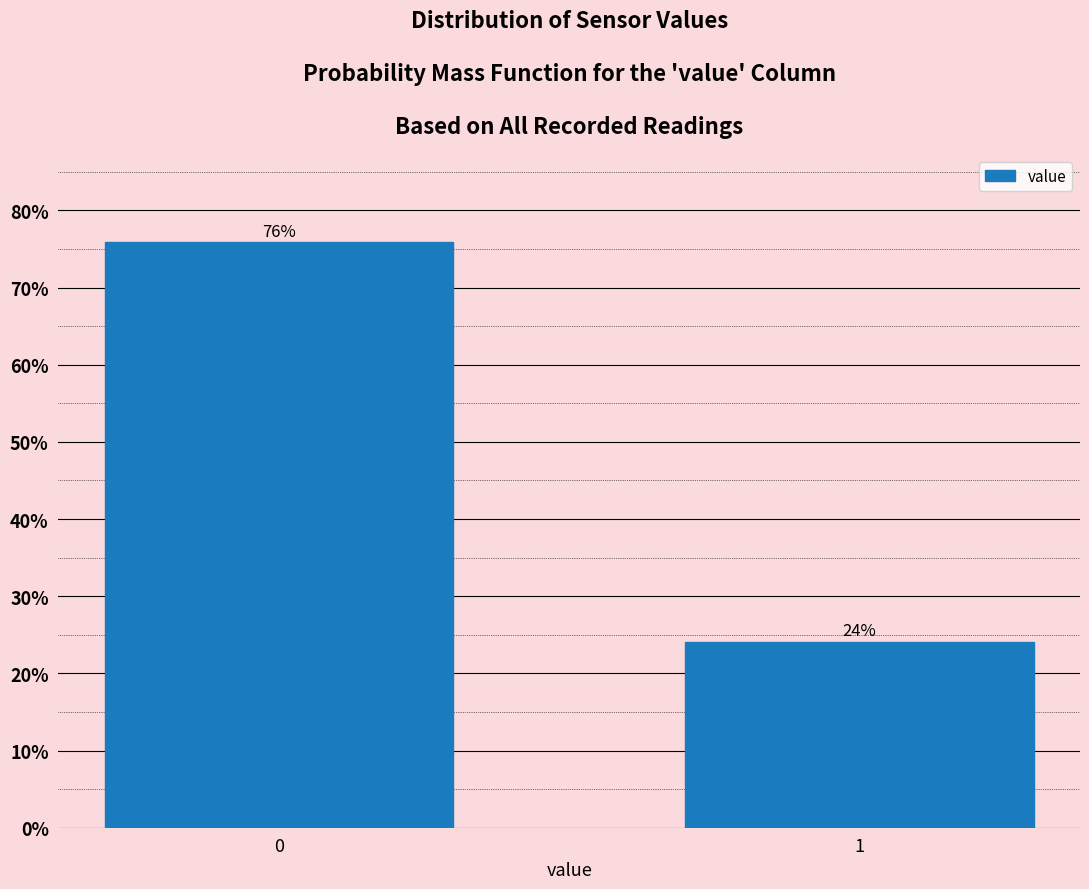

What is the sum of all values?

100.0